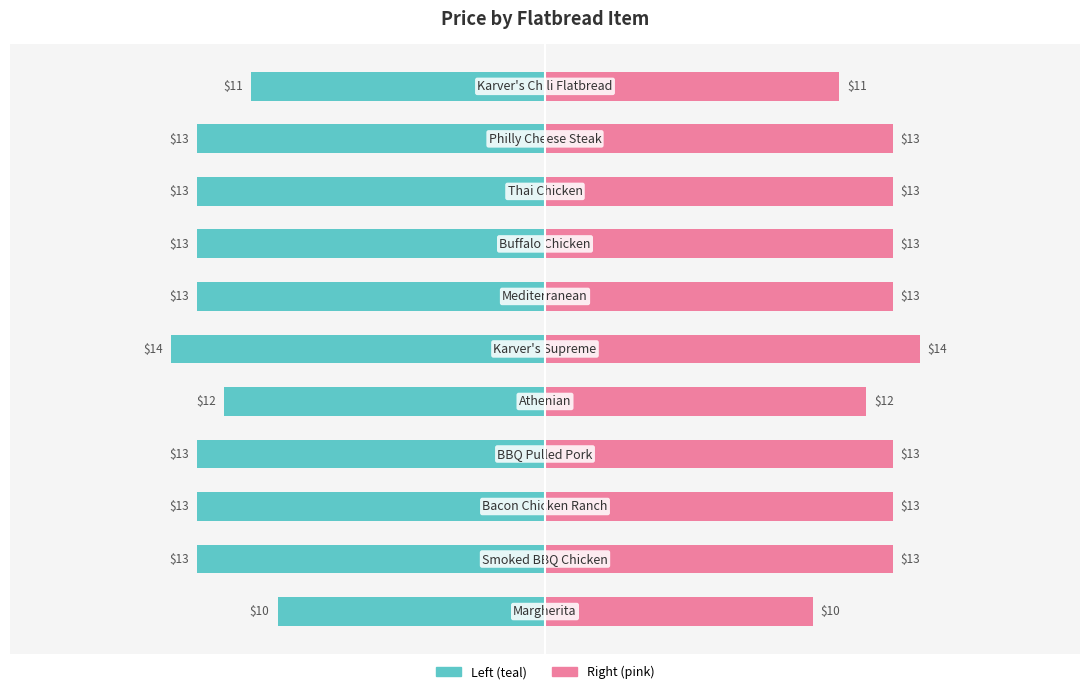

What is the approximate value of Price (teal) at 2?

-13